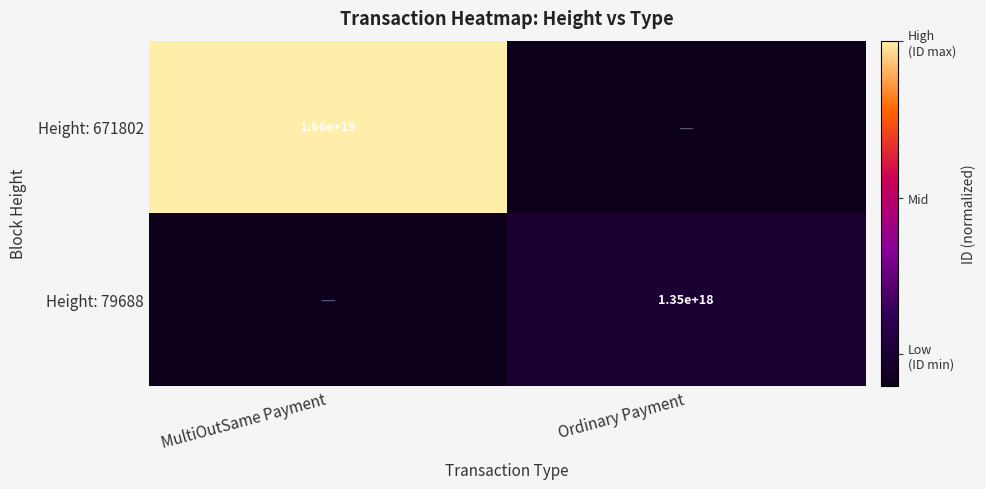

Is it true that Height: 671802 equals 16600000000000000000.0 at MultiOutSame Payment?

True